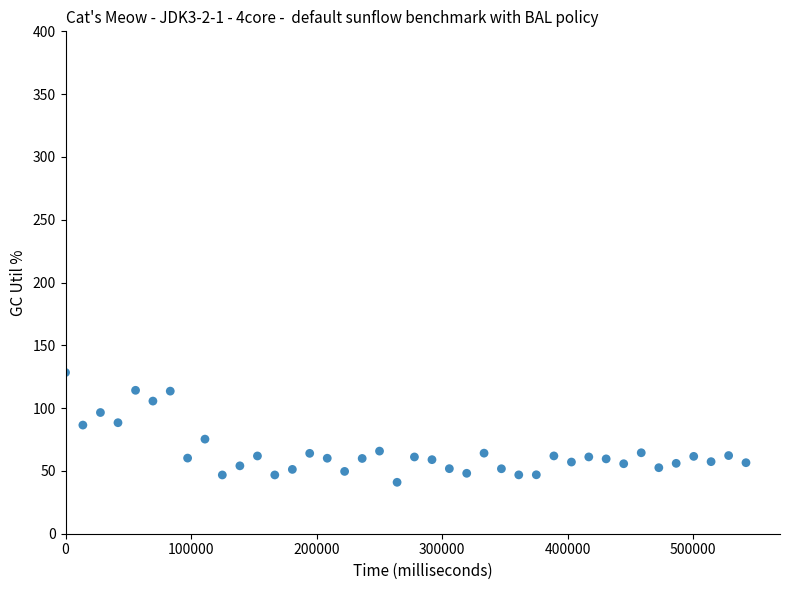

What is the range of X values (max minus min)?

542110.0